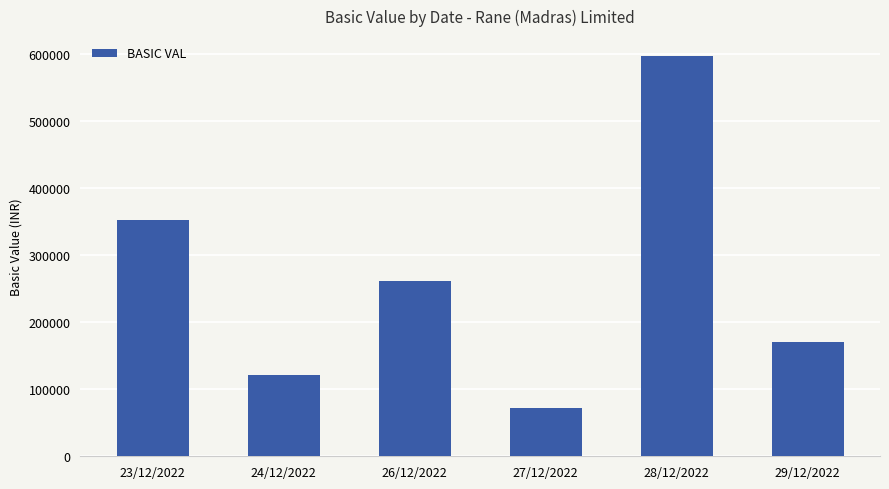

What is the sum of the values at 26/12/2022 and 24/12/2022?

383075.0